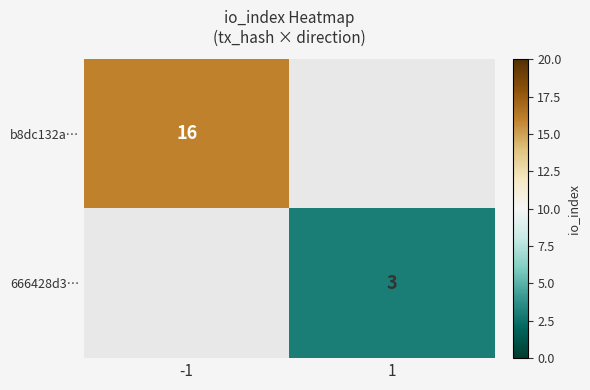

Is it true that 666428d3… equals 3 at 1?

True